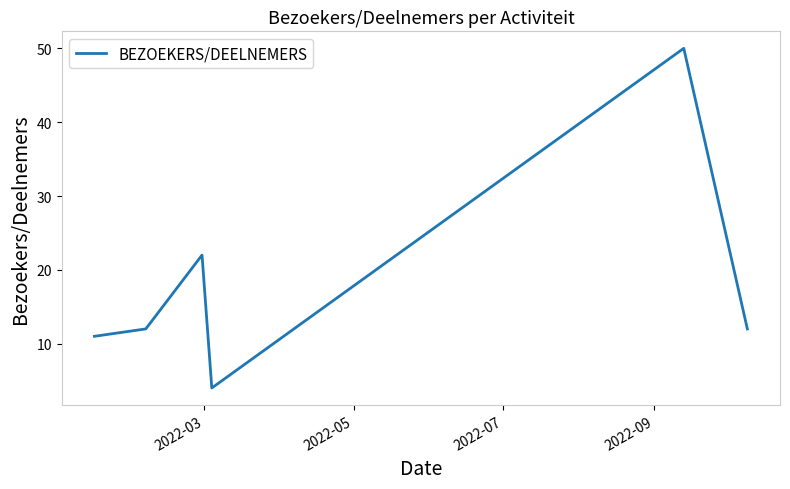

True or false: there are more than 0 points higher than both neighbors.

True